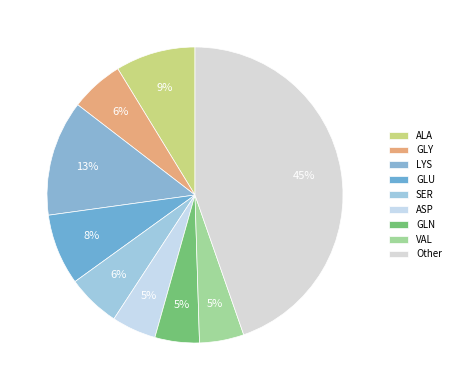

How many segments does this pie chart have?

9